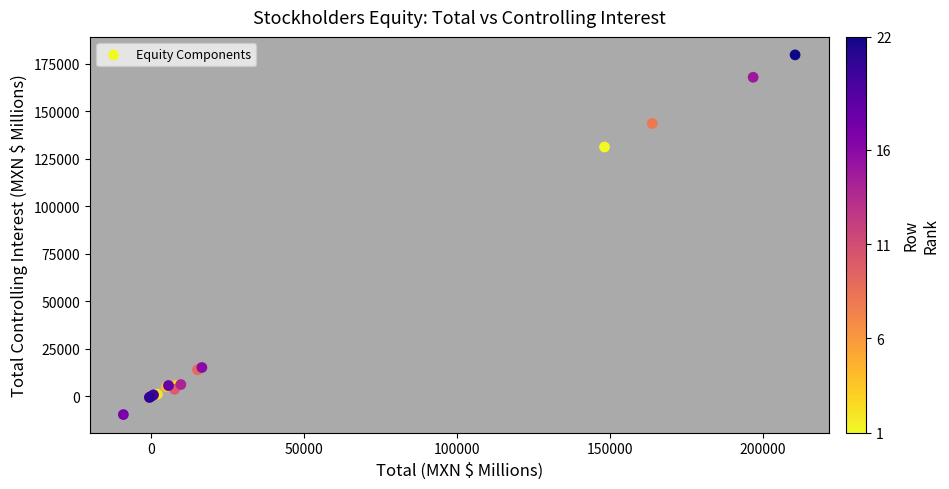

What Y value in the scatter plot is closest to 85009?

131103